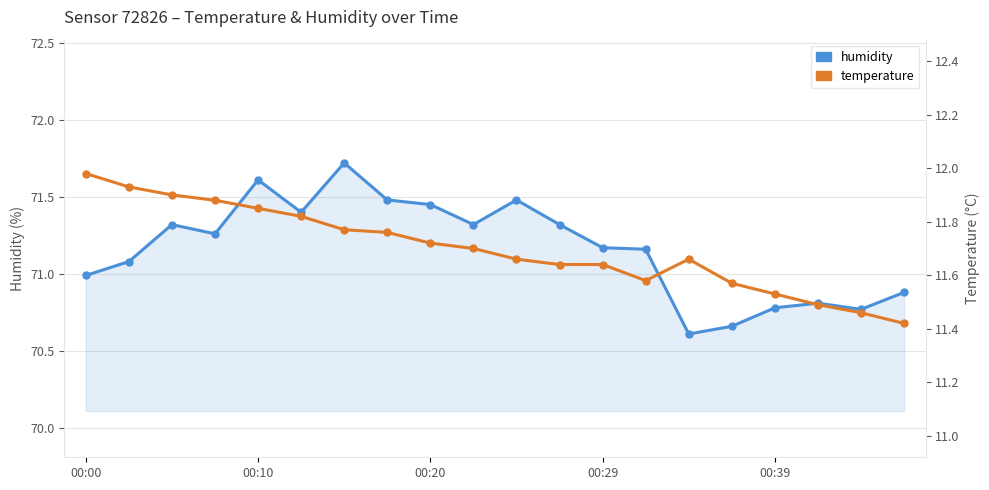

What is the lowest value of the temperature series?

11.4